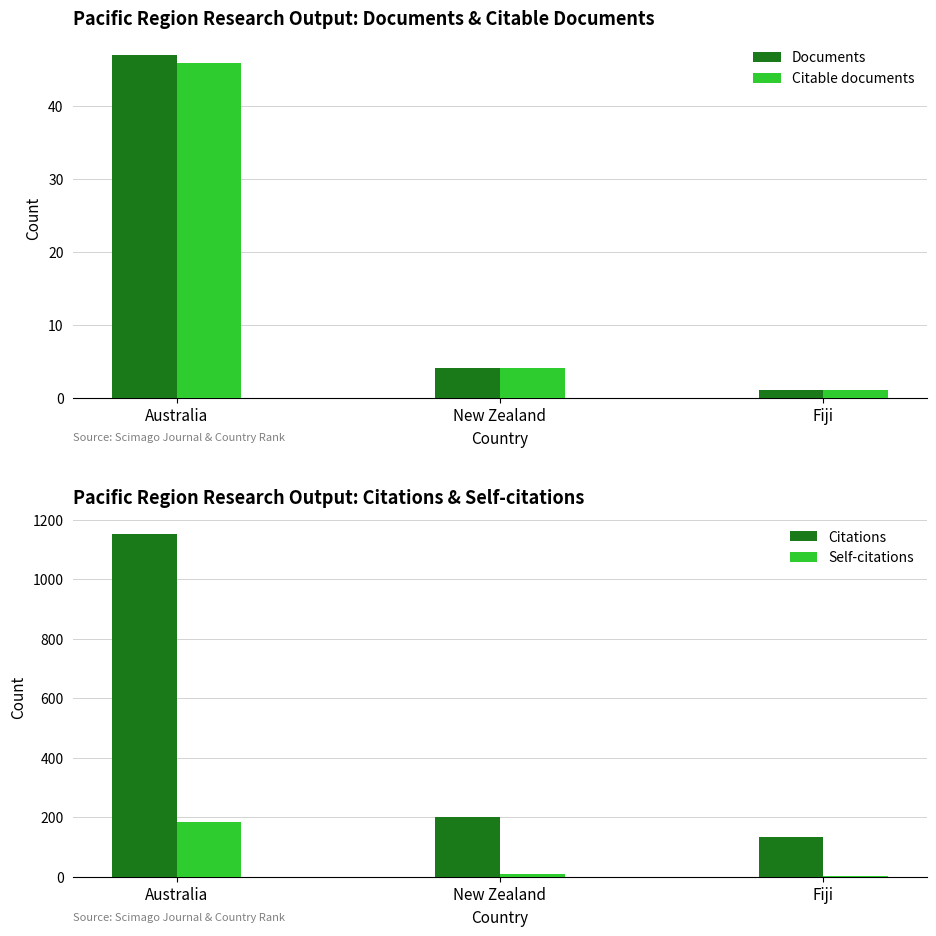

Rank the series by their maximum value, from highest to lowest.

Citations, Self-citations, Documents, Citable documents